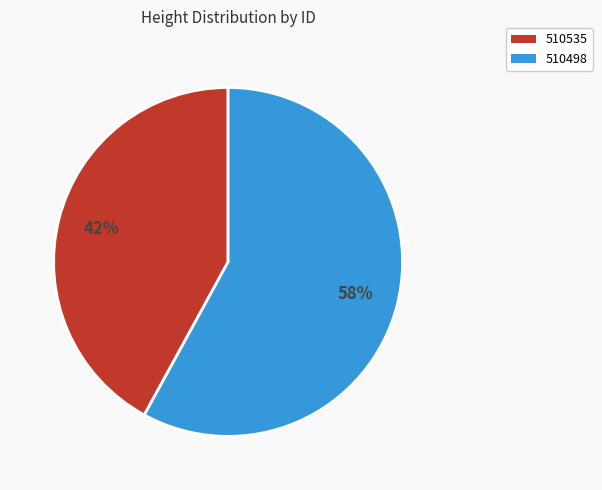

Is the sum of 510535 and 510498 greater than half?

Yes